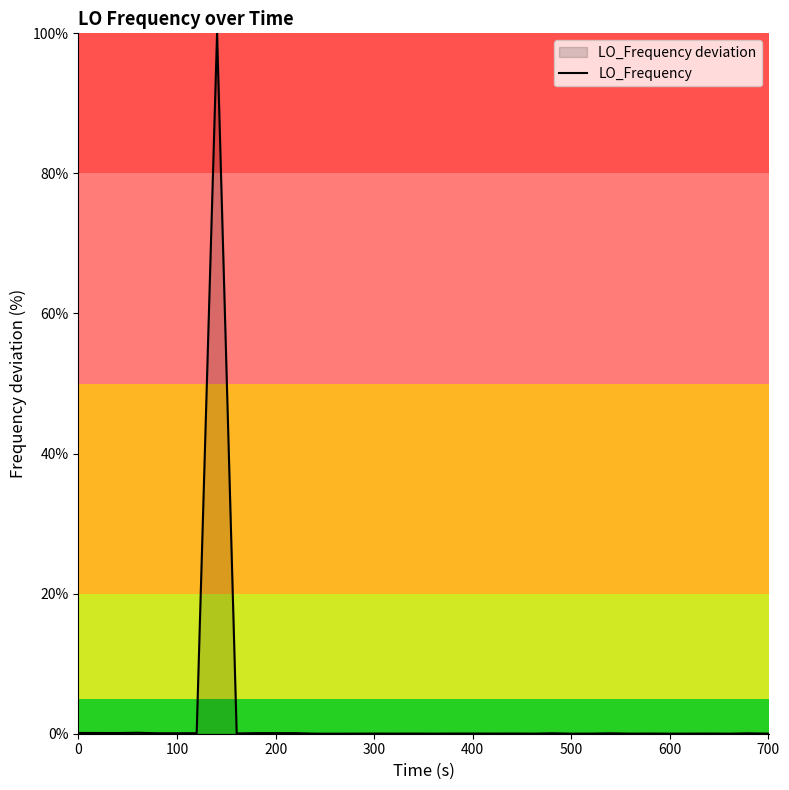

What is the difference between the maximum and minimum values?

100.0